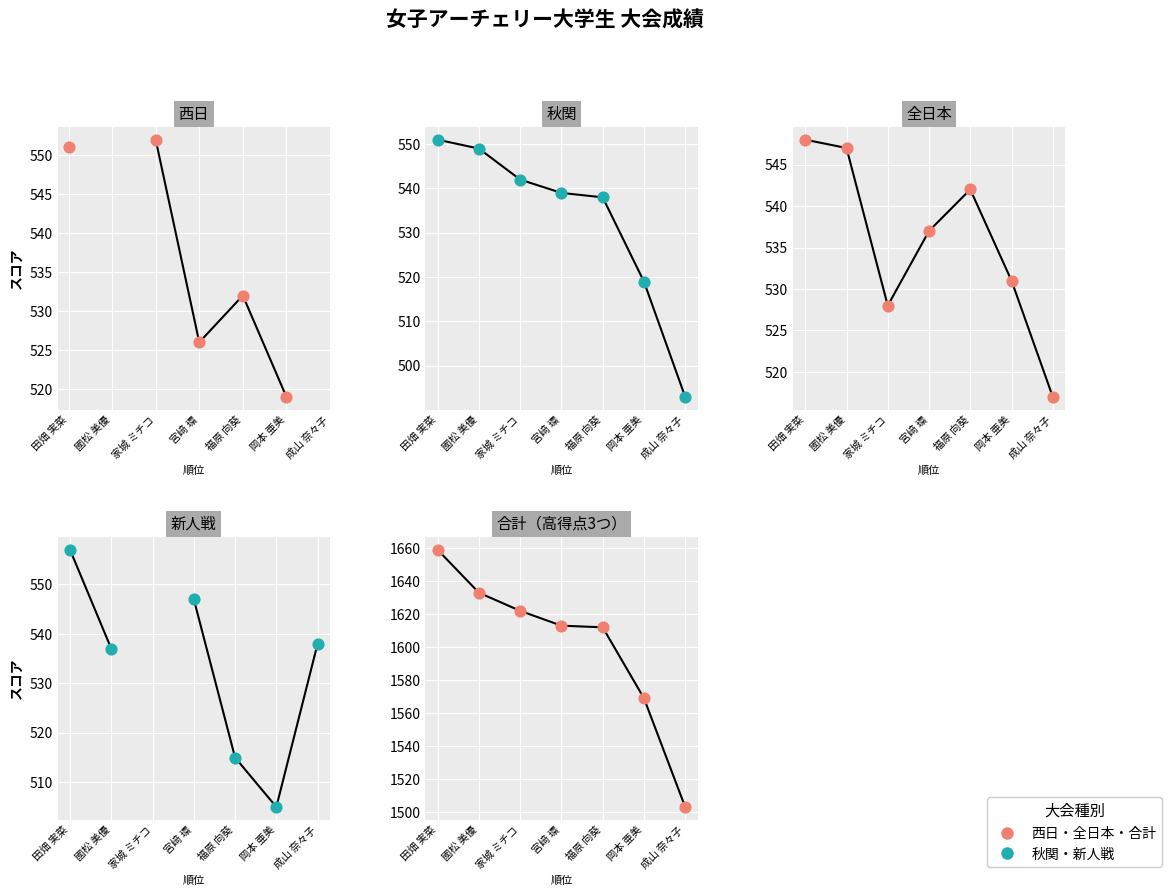

Which series has the largest total across all categories?

合計（高得点3つ）